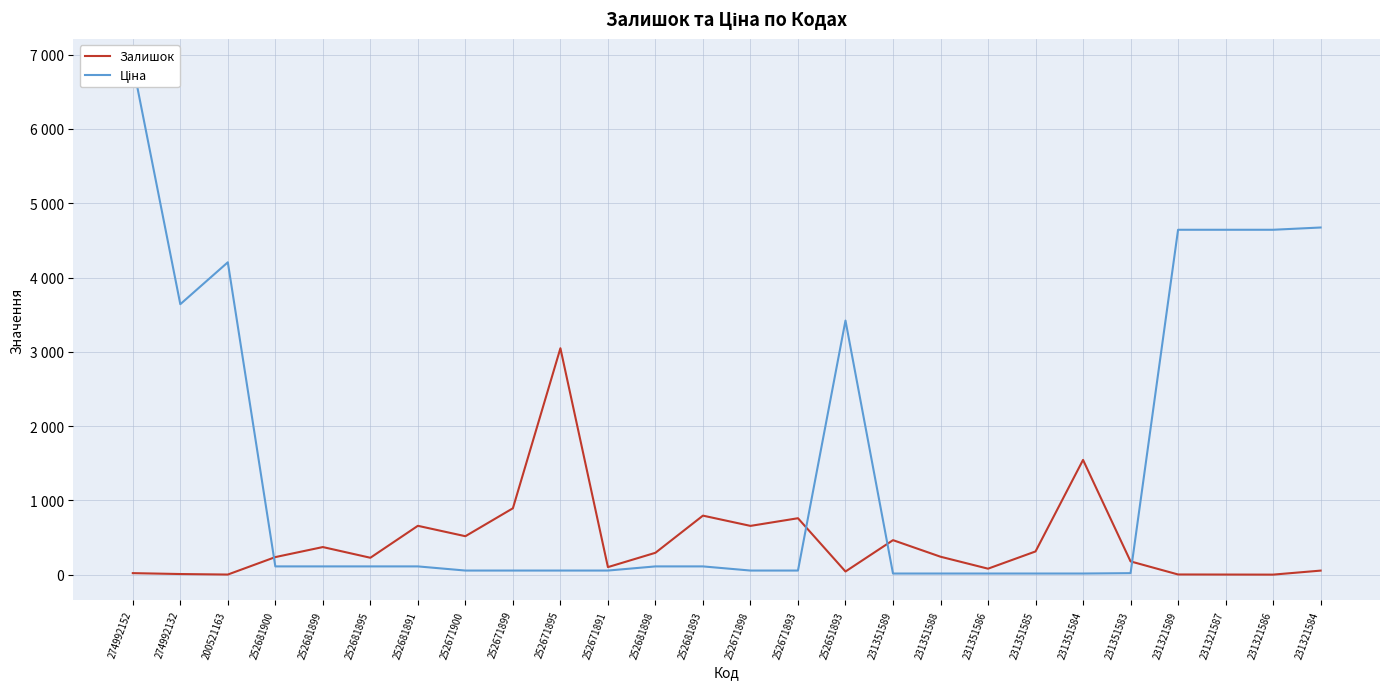

Where is the first local maximum for Залишок?

252681899